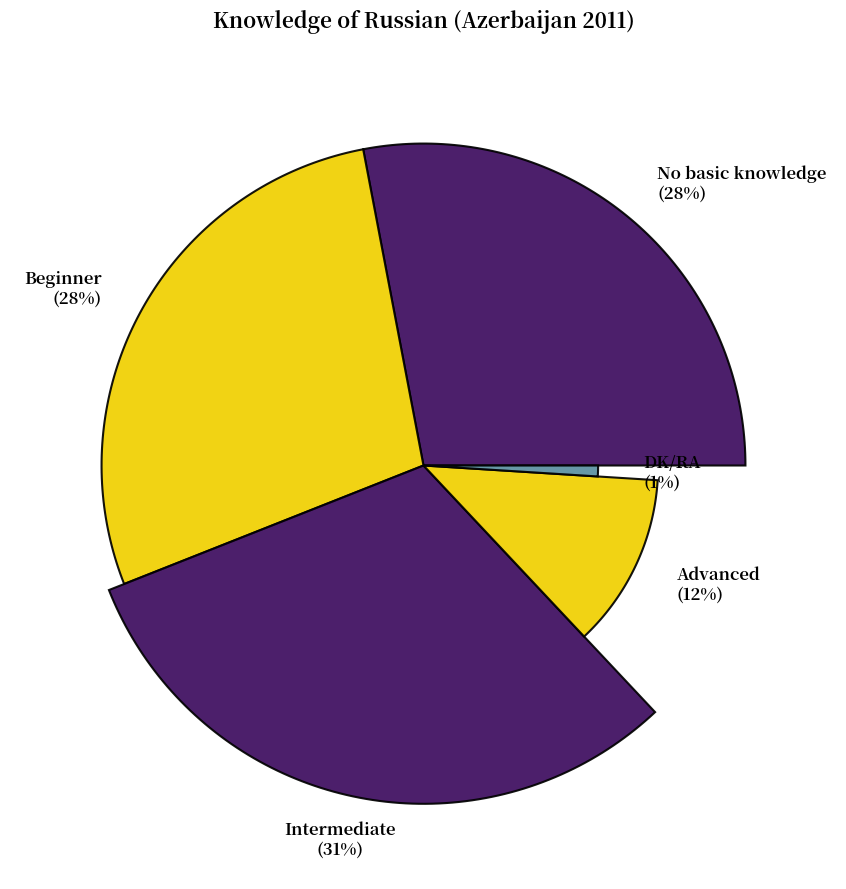

How many slices are in this pie chart?

5